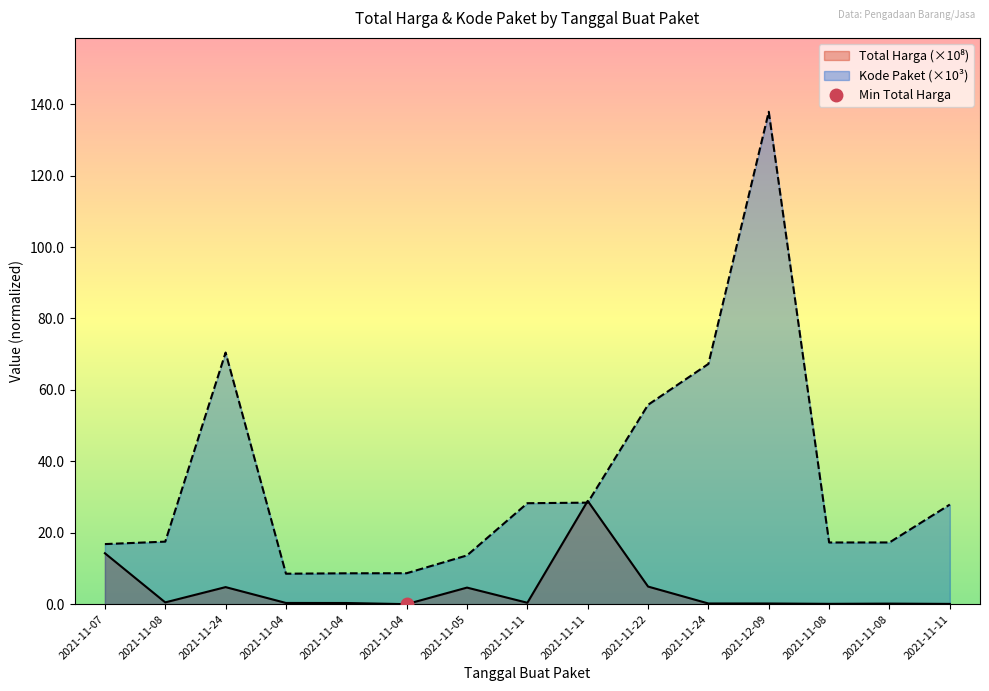

The Total Harga series shows 0.3 at 2021-12-09. True or false?

False